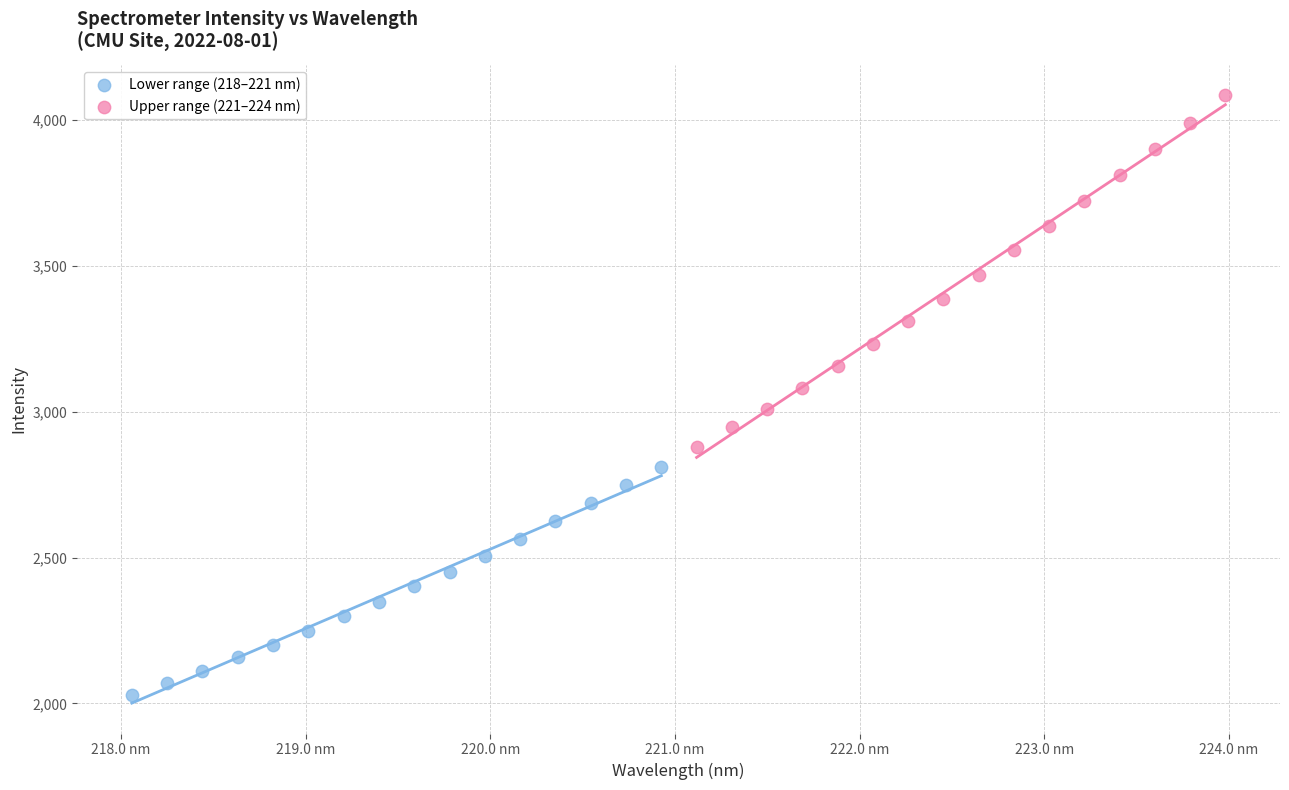

Which series contains the highest Y value?

Upper range (221–224 nm)